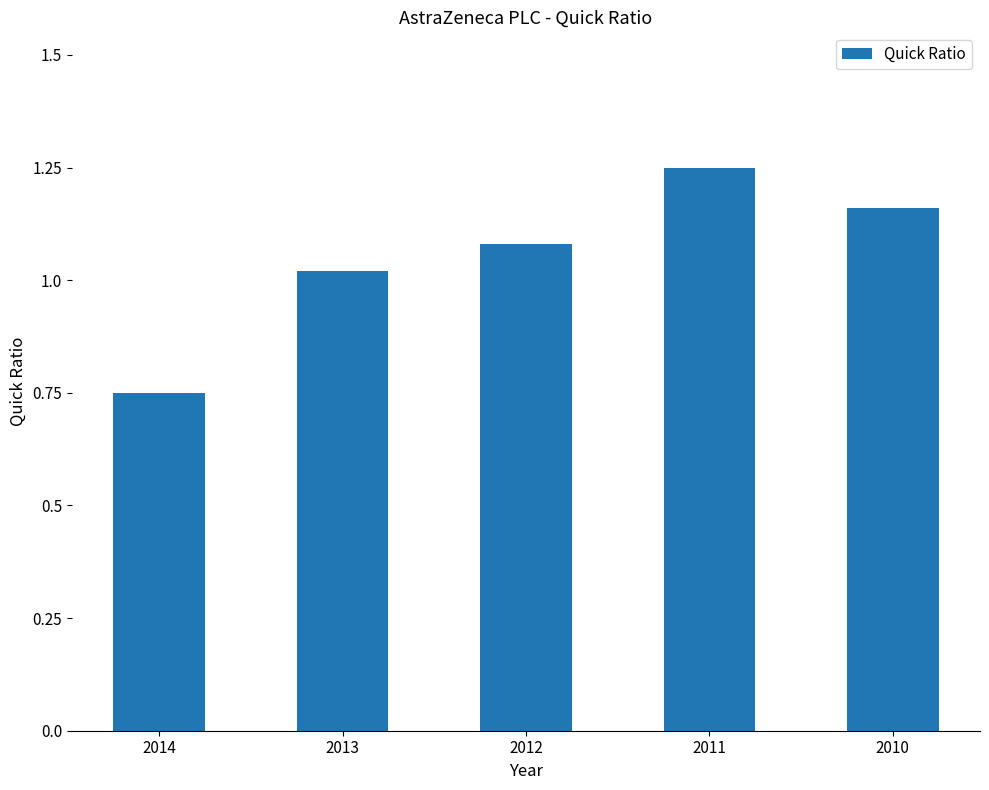

Does the chart contain stacked bars?

No